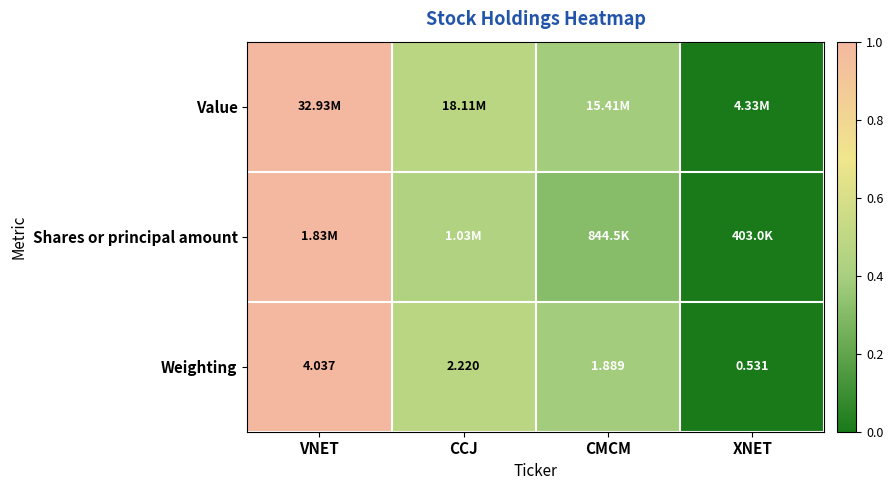

What is the total value across all series at CCJ?

1.4